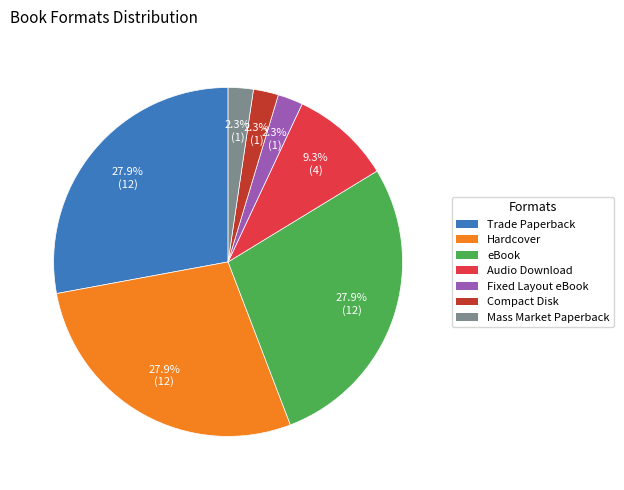

What percentage is the Compact Disk slice, to the nearest percent?

2%